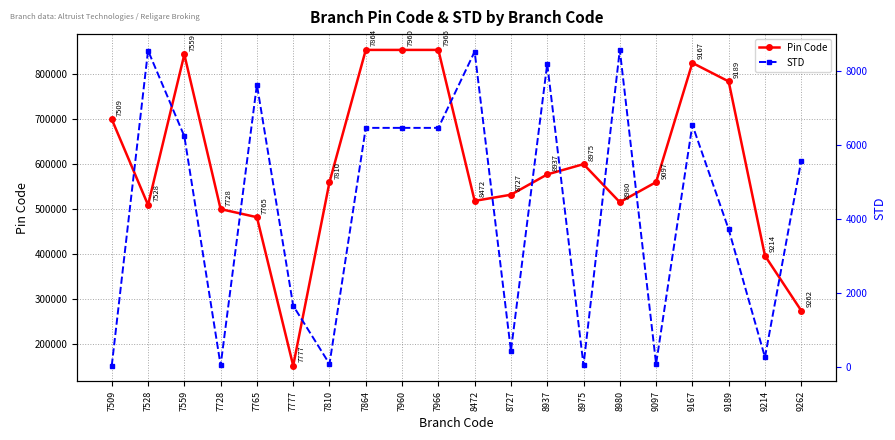

Between 7810 and 8980, which is larger?

7810